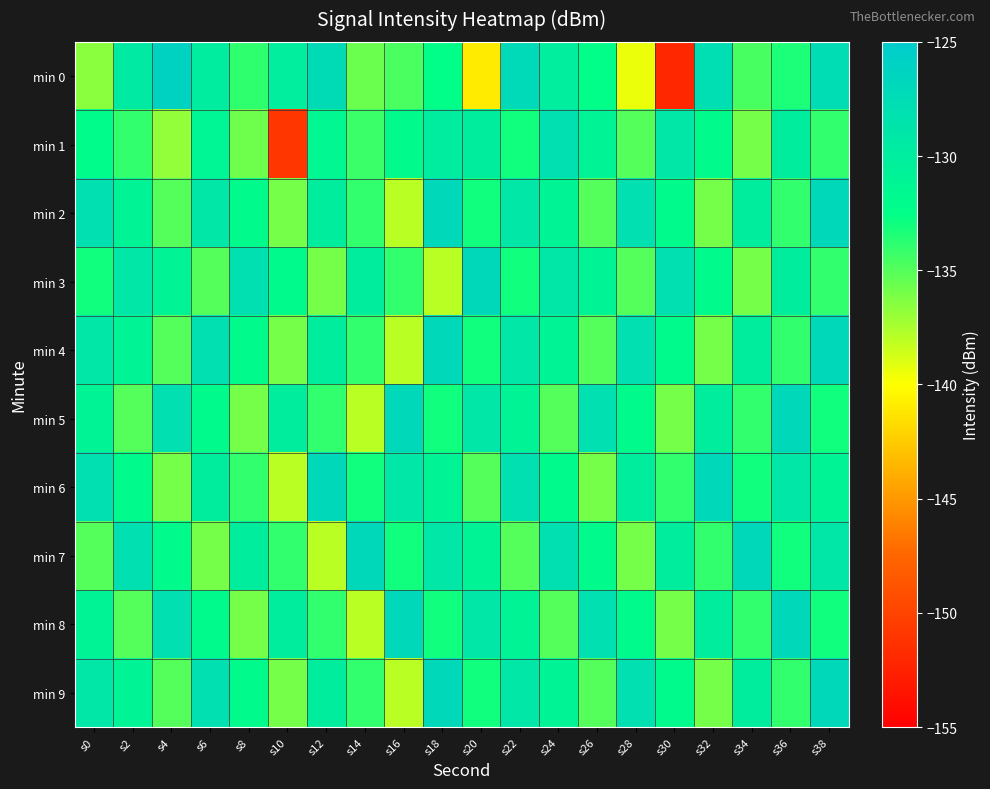

Reading left to right, transcribe all the data shown in this chart.

min 0: s0=-136.6	s2=-129.5	s4=-126.0	s6=-130.0	s8=-133.9	s10=-130.1	s12=-127.4	s14=-135.6	s16=-134.7	s18=-132.5	s20=-140.9	s22=-127.2	s24=-130.1	s26=-132.5	s28=-139.4	s30=-152.1	s32=-127.7	s34=-134.6	s36=-133.3	s38=-127.5
min 1: s0=-132.1	s2=-134.0	s4=-136.8	s6=-131.1	s8=-135.8	s10=-151.0	s12=-131.4	s14=-134.3	s16=-132.0	s18=-129.9	s20=-130.0	s22=-133.0	s24=-128.0	s26=-131.0	s28=-135.0	s30=-129.0	s32=-132.0	s34=-136.0	s36=-130.0	s38=-134.0
min 2: s0=-128.0	s2=-131.0	s4=-135.0	s6=-129.0	s8=-132.0	s10=-136.0	s12=-130.0	s14=-134.0	s16=-138.0	s18=-127.0	s20=-133.0	s22=-129.0	s24=-131.0	s26=-135.0	s28=-128.0	s30=-132.0	s32=-136.0	s34=-130.0	s36=-134.0	s38=-127.0
min 3: s0=-133.0	s2=-129.0	s4=-131.0	s6=-135.0	s8=-128.0	s10=-132.0	s12=-136.0	s14=-130.0	s16=-134.0	s18=-138.0	s20=-127.0	s22=-133.0	s24=-129.0	s26=-131.0	s28=-135.0	s30=-128.0	s32=-132.0	s34=-136.0	s36=-130.0	s38=-134.0
min 4: s0=-129.0	s2=-131.0	s4=-135.0	s6=-128.0	s8=-132.0	s10=-136.0	s12=-130.0	s14=-134.0	s16=-138.0	s18=-127.0	s20=-133.0	s22=-129.0	s24=-131.0	s26=-135.0	s28=-128.0	s30=-132.0	s32=-136.0	s34=-130.0	s36=-134.0	s38=-127.0
min 5: s0=-131.0	s2=-135.0	s4=-128.0	s6=-132.0	s8=-136.0	s10=-130.0	s12=-134.0	s14=-138.0	s16=-127.0	s18=-133.0	s20=-129.0	s22=-131.0	s24=-135.0	s26=-128.0	s28=-132.0	s30=-136.0	s32=-130.0	s34=-134.0	s36=-127.0	s38=-133.0
min 6: s0=-128.0	s2=-132.0	s4=-136.0	s6=-130.0	s8=-134.0	s10=-138.0	s12=-127.0	s14=-133.0	s16=-129.0	s18=-131.0	s20=-135.0	s22=-128.0	s24=-132.0	s26=-136.0	s28=-130.0	s30=-134.0	s32=-127.0	s34=-133.0	s36=-129.0	s38=-131.0
min 7: s0=-135.0	s2=-128.0	s4=-132.0	s6=-136.0	s8=-130.0	s10=-134.0	s12=-138.0	s14=-127.0	s16=-133.0	s18=-129.0	s20=-131.0	s22=-135.0	s24=-128.0	s26=-132.0	s28=-136.0	s30=-130.0	s32=-134.0	s34=-127.0	s36=-133.0	s38=-129.0
min 8: s0=-131.0	s2=-135.0	s4=-128.0	s6=-132.0	s8=-136.0	s10=-130.0	s12=-134.0	s14=-138.0	s16=-127.0	s18=-133.0	s20=-129.0	s22=-131.0	s24=-135.0	s26=-128.0	s28=-132.0	s30=-136.0	s32=-130.0	s34=-134.0	s36=-127.0	s38=-133.0
min 9: s0=-129.0	s2=-131.0	s4=-135.0	s6=-128.0	s8=-132.0	s10=-136.0	s12=-130.0	s14=-134.0	s16=-138.0	s18=-127.0	s20=-133.0	s22=-129.0	s24=-131.0	s26=-135.0	s28=-128.0	s30=-132.0	s32=-136.0	s34=-130.0	s36=-134.0	s38=-127.0